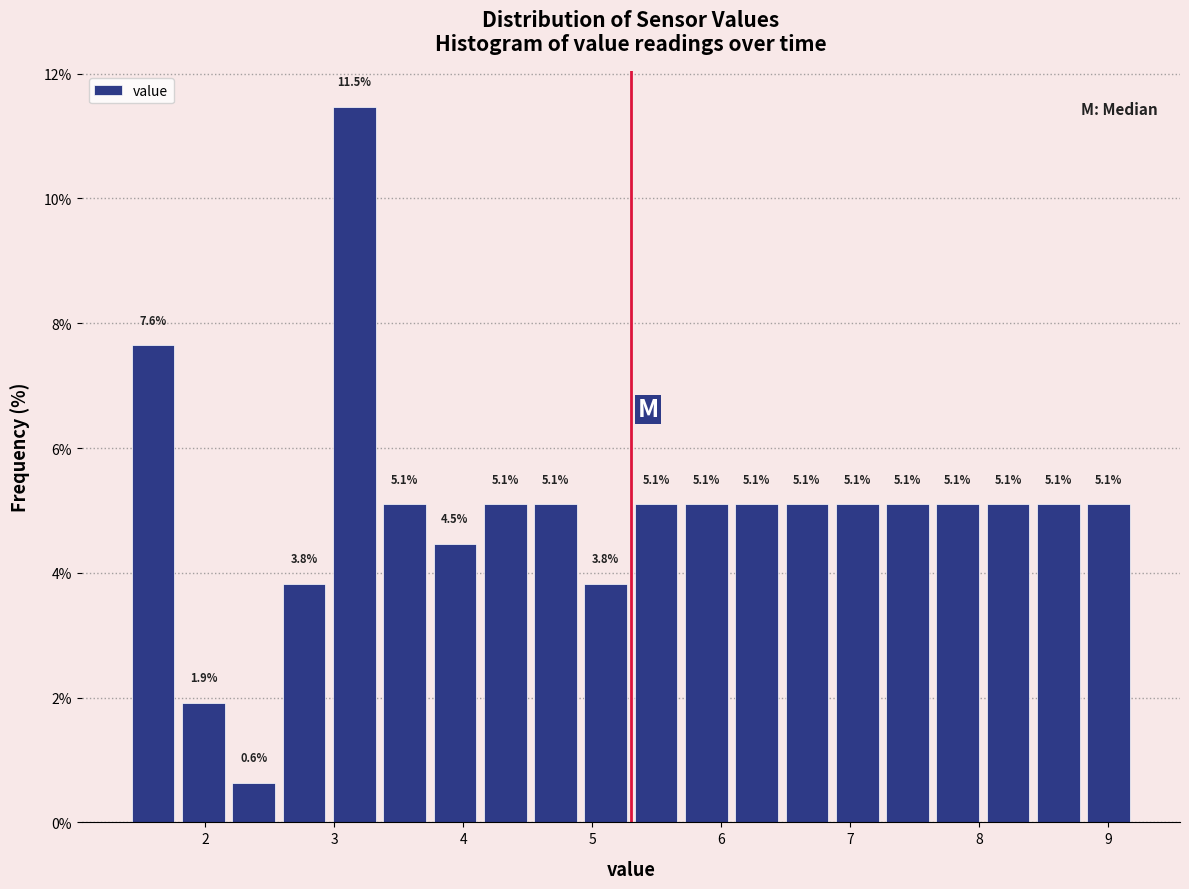

Around what value on the x-axis is the tallest bar? Give the approximate position of its centre, as read against the axis.

3.2